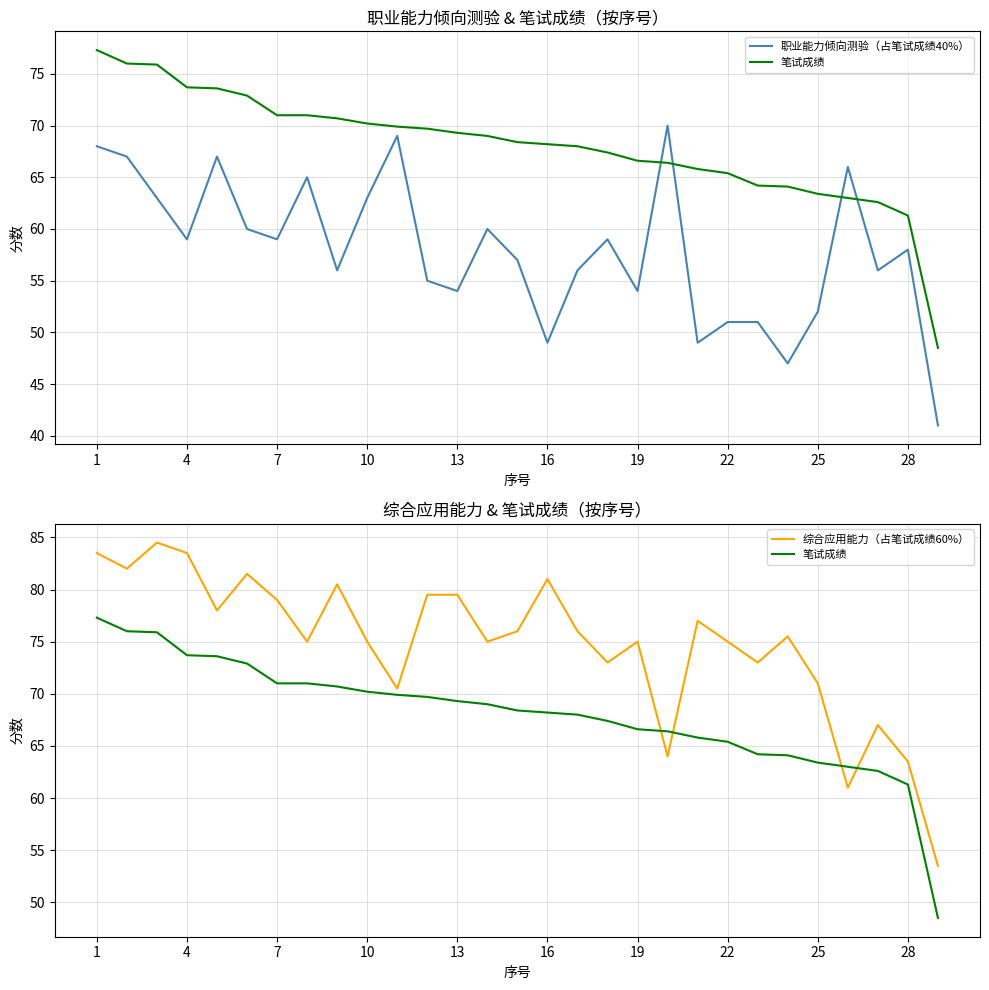

How many interior local valleys does the 综合应用能力（占笔试成绩60%） series have?

9